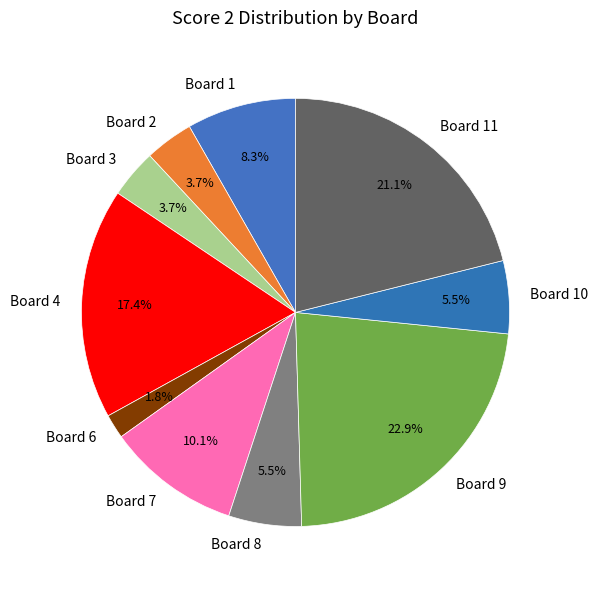

Between Board 3 and Board 10, which is larger?

Board 10